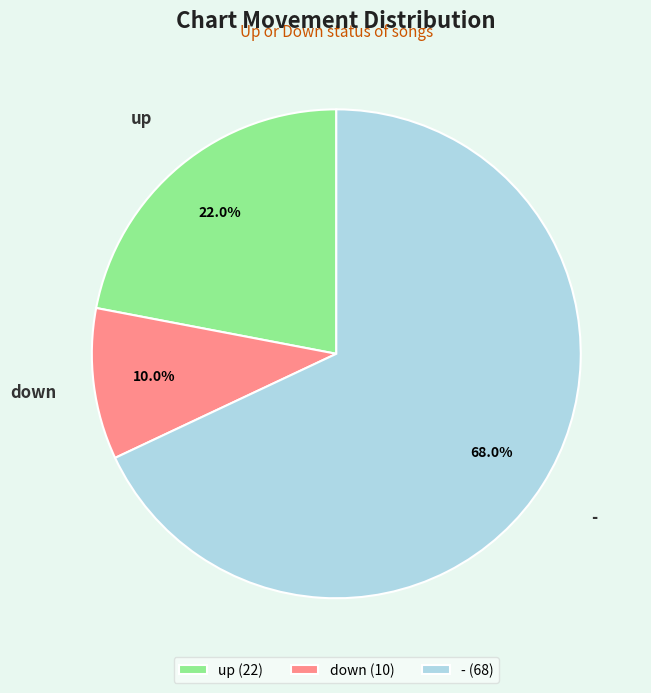

Which slice is the largest?

-